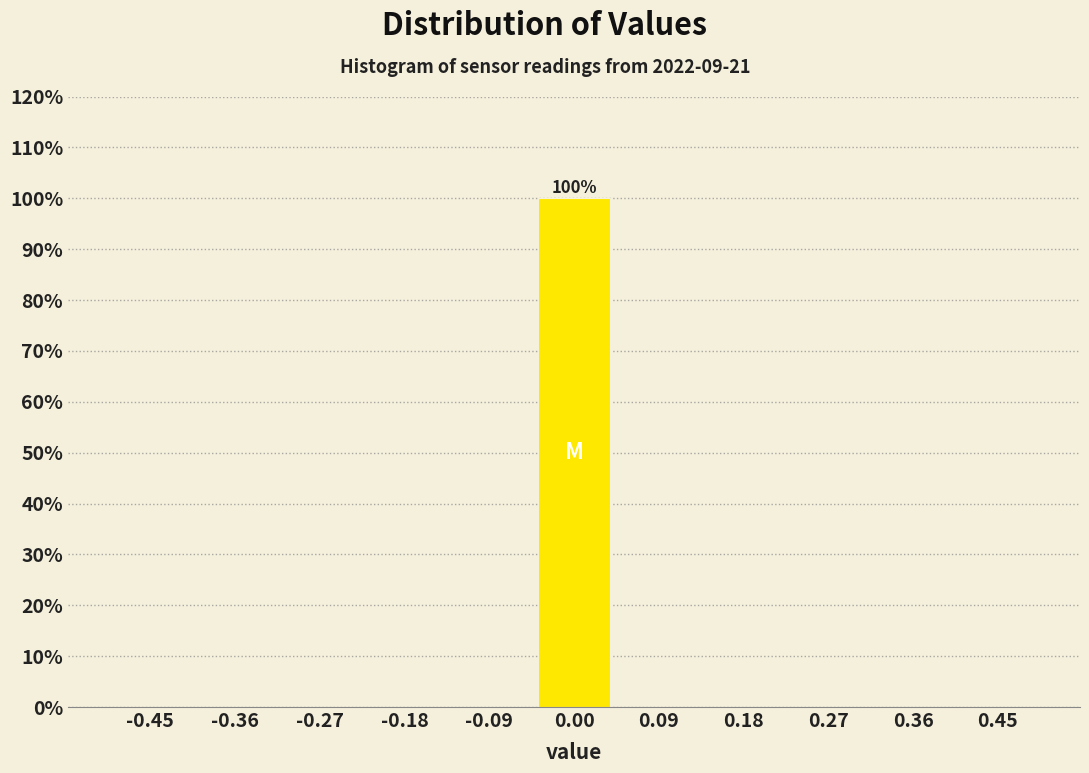

Over which range of the x-axis is the bar tallest?

-0.05 to 0.05